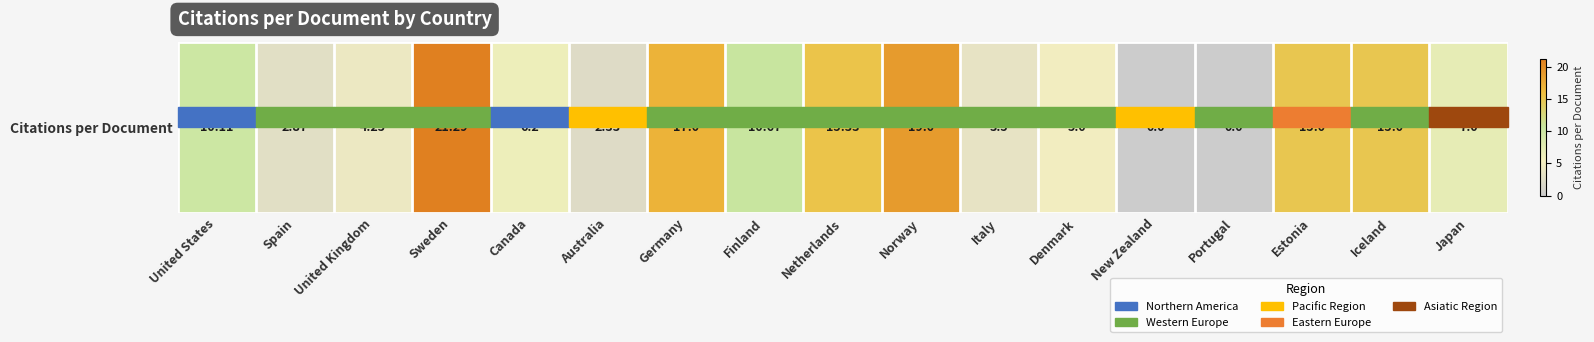

Approximately how many times larger is the value at Iceland compared to United States?

1.5